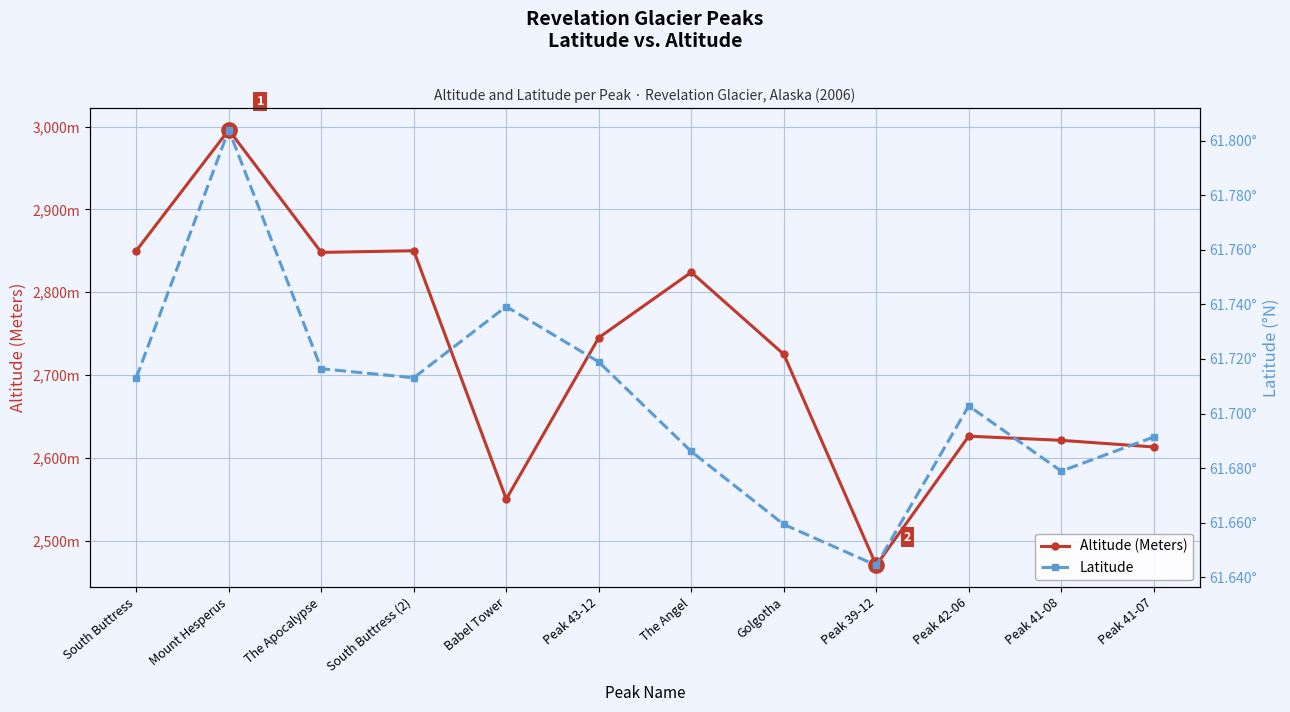

The value of Altitude (Meters) at Peak 39-12 is 4341.1. True or false?

False